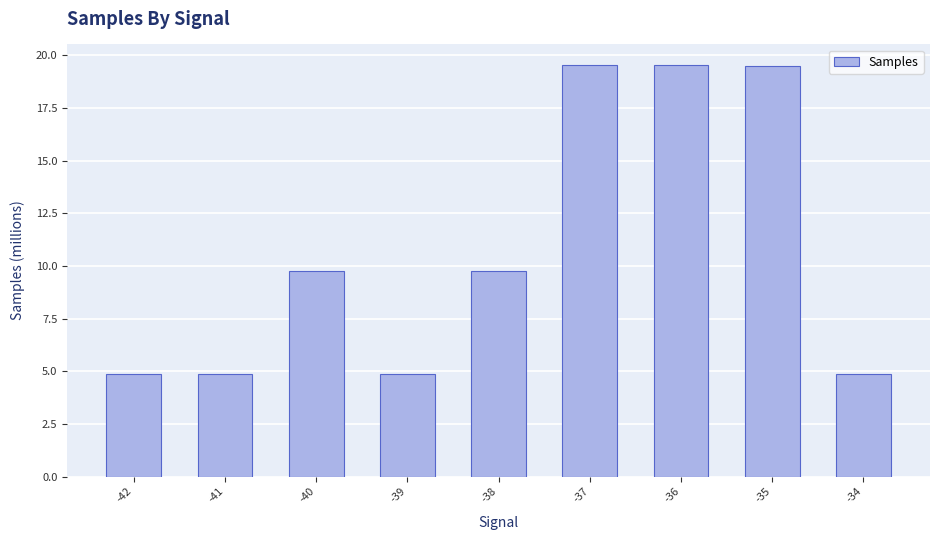

Are the bars horizontal?

No